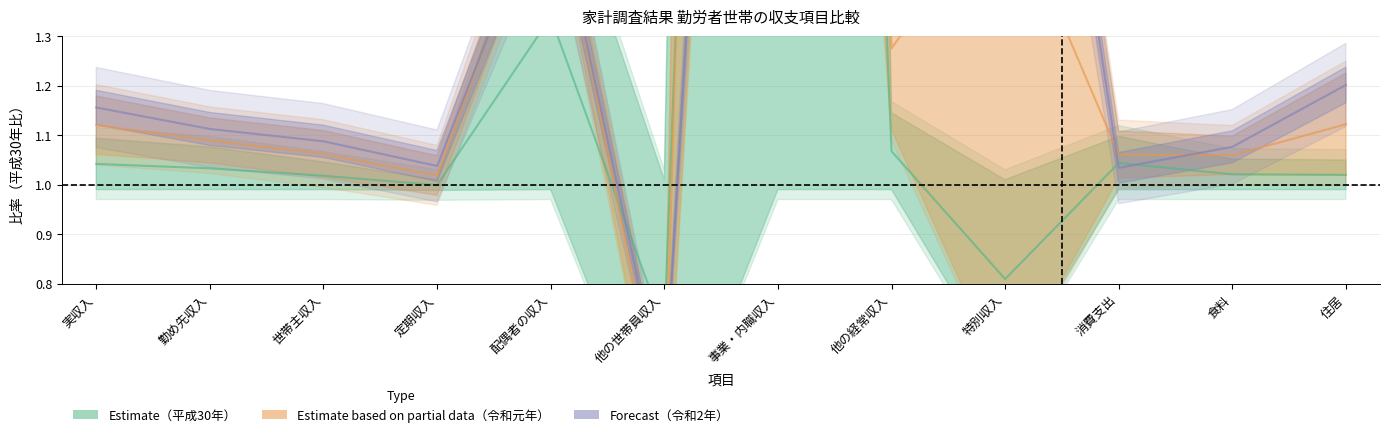

What is the average value of the Forecast（令和2年） series?

1.5